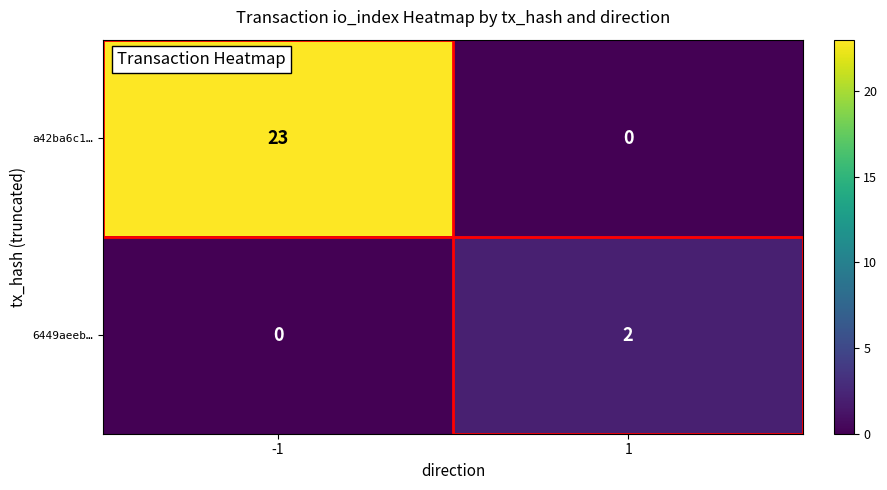

What is the sum of the a42ba6c1… values at -1 and 1?

23